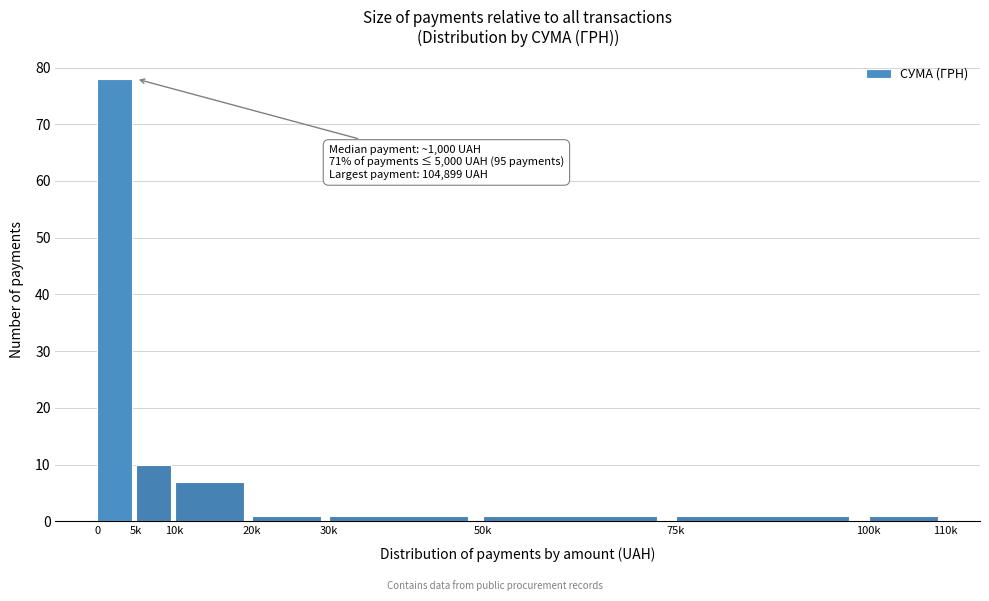

Reading left to right, what are all the values shown in this chart?

0=78	5k=10	10k=7	20k=1	30k=1	50k=1	75k=1	100k=1